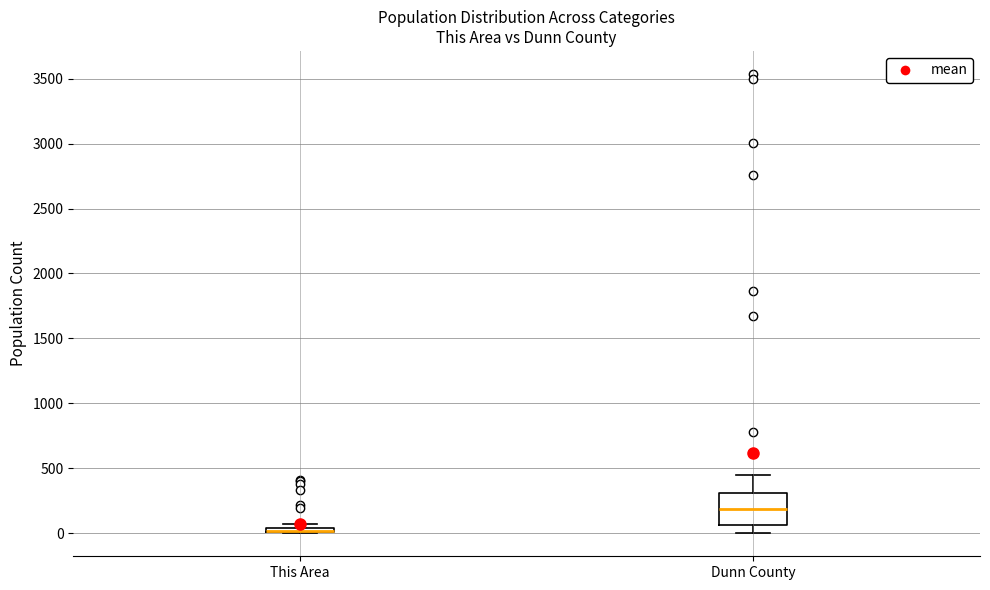

Where is the lower edge of the box for This Area on the y-axis? The values are not printed on the chart, so give them approximately, as read against the axis.

0